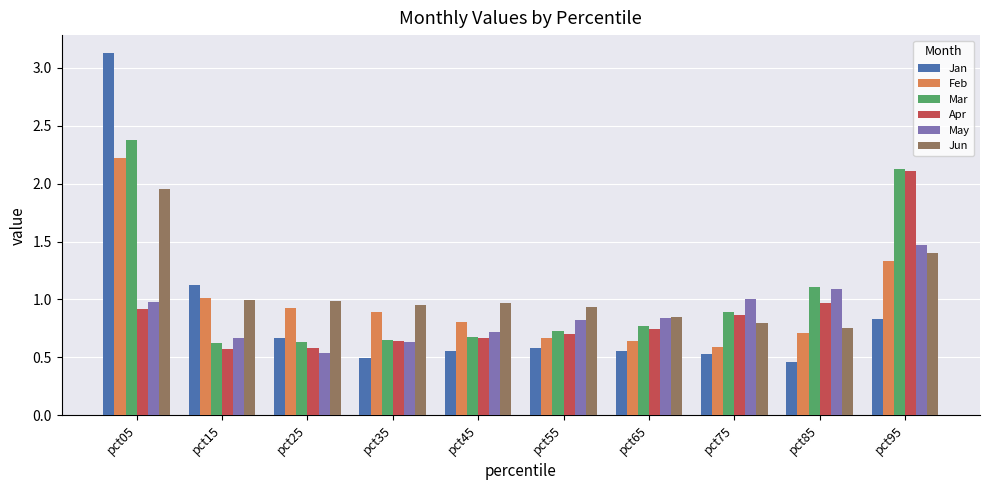

Which label corresponds to the smallest value in the chart?

pct85